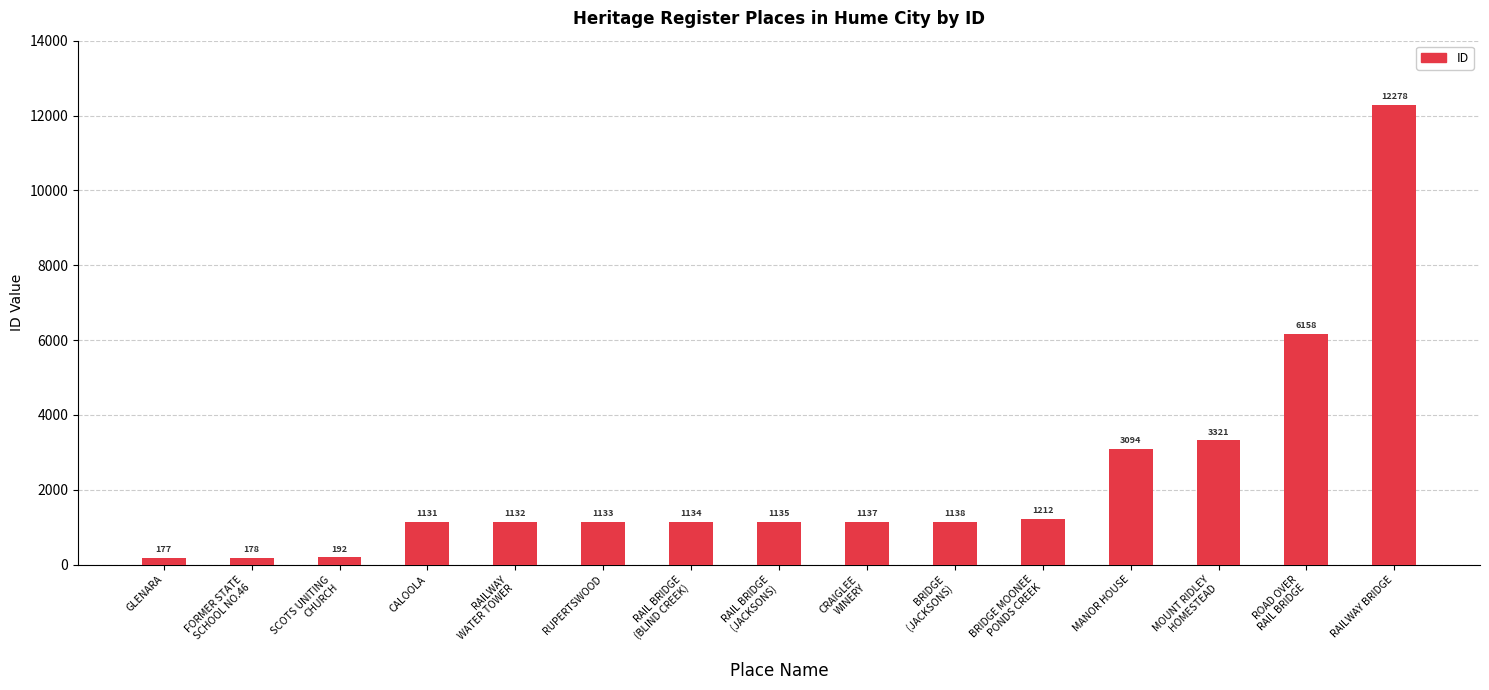

What is the label of the 13th bar from the left?

MOUNT RIDLEY
HOMESTEAD